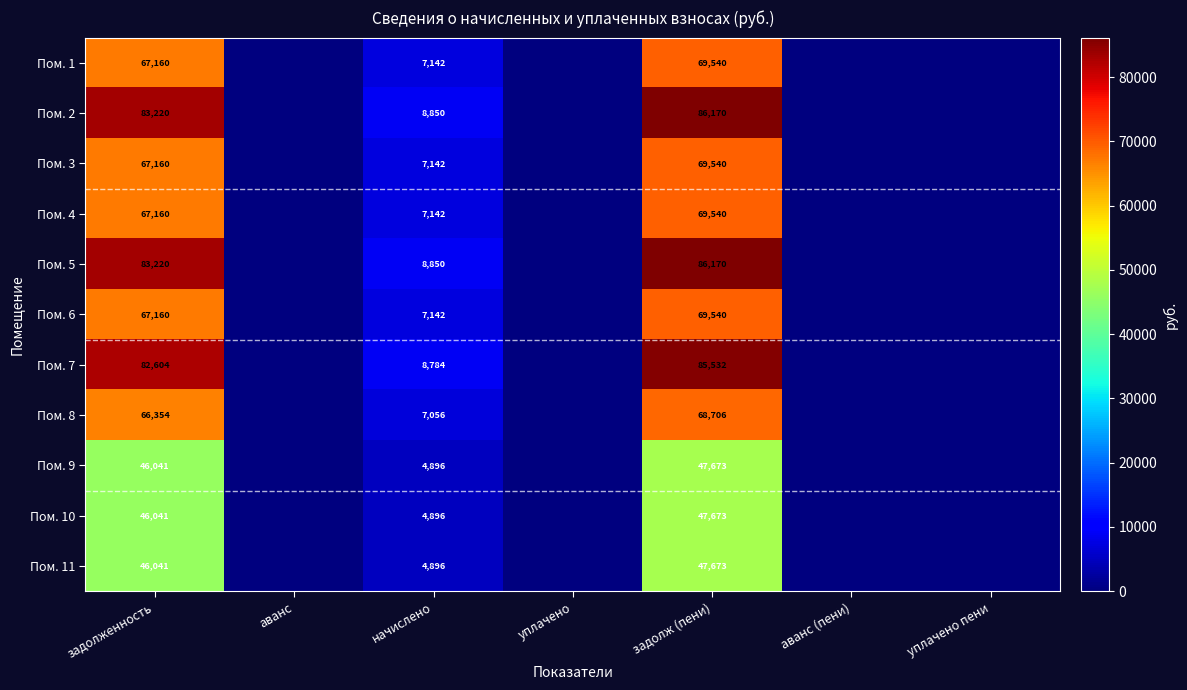

True or false: Пом. 4 has a value of 4855 at начислено.

False